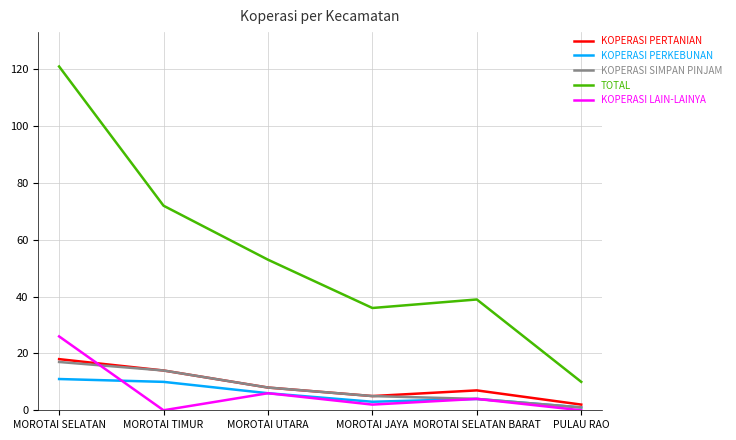

What is the minimum value for TOTAL?

10